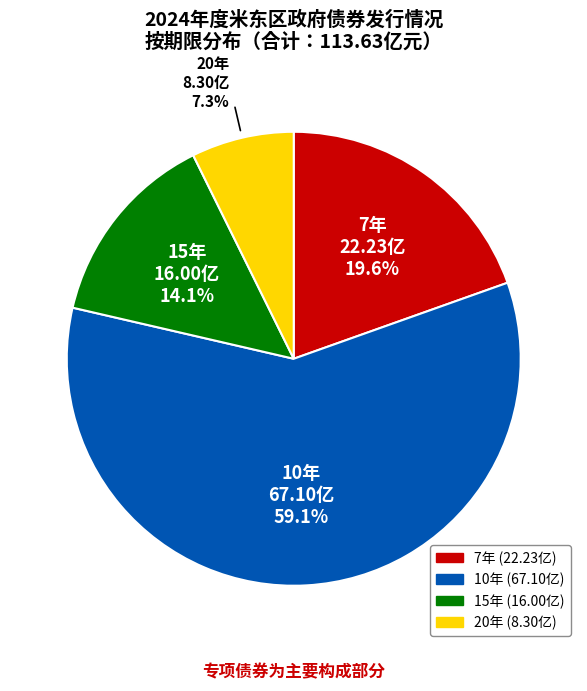

Which slice represents more than half of the pie?

10年